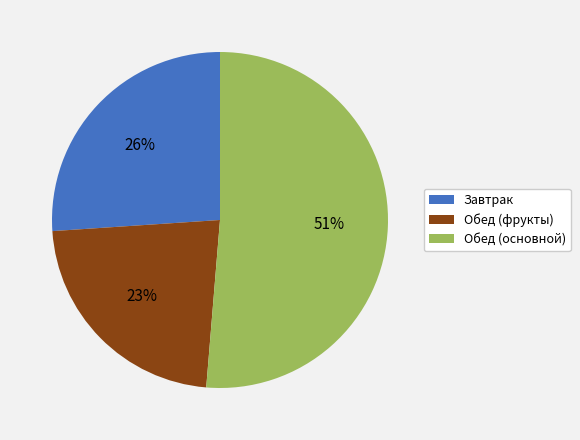

The Завтрак slice represents 15% of the pie. True or false?

False